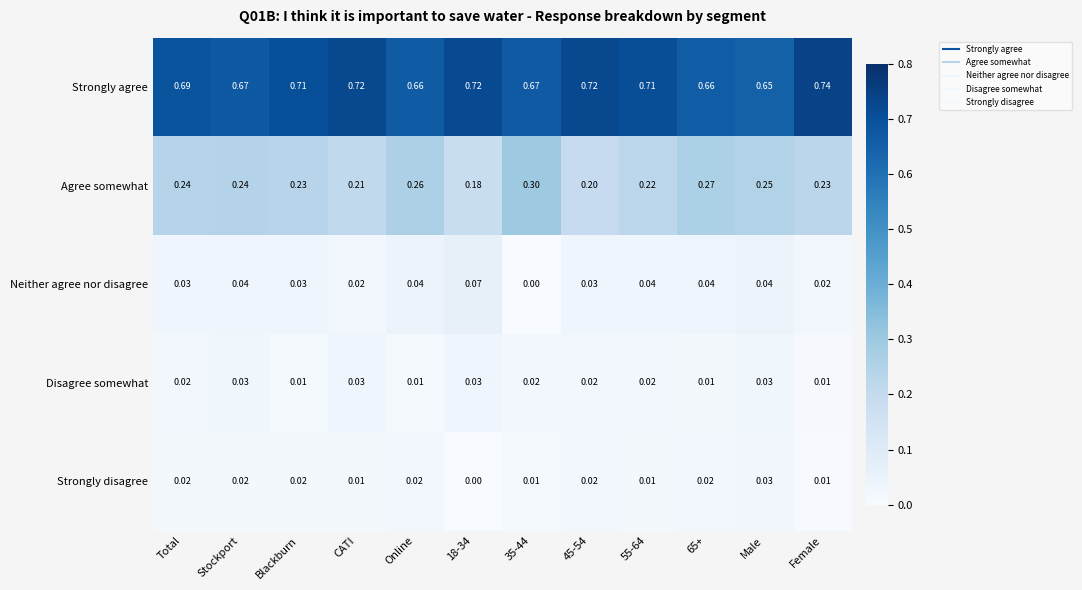

Which label corresponds to the largest value in the chart?

Female